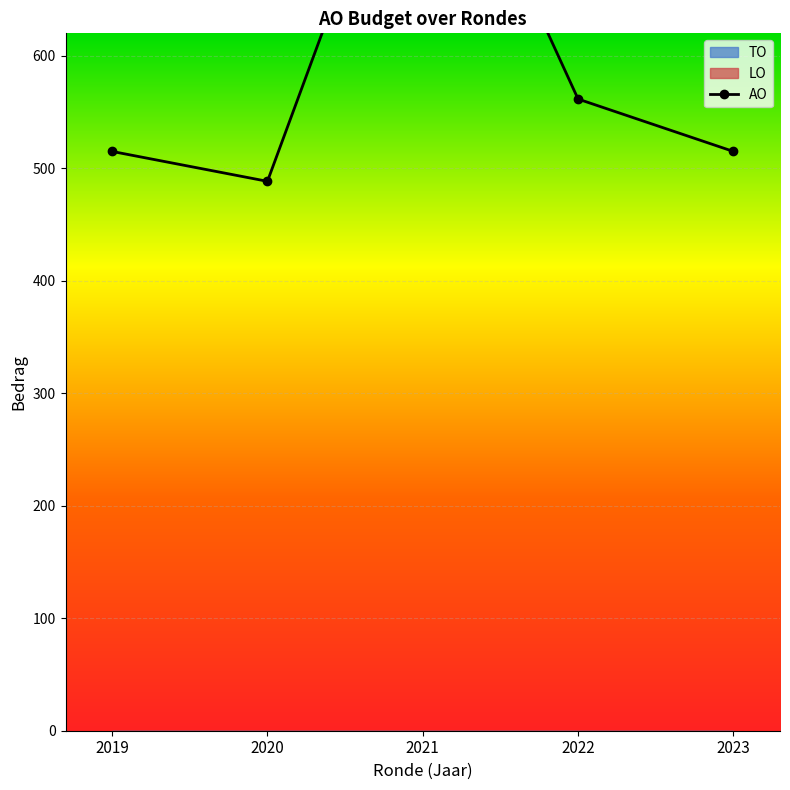

What is the difference between the maximum and minimum values?

374.4